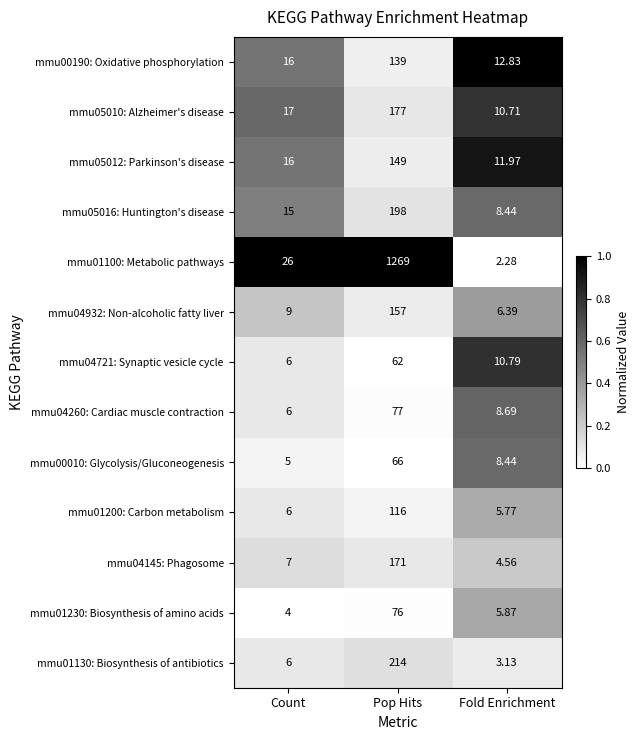

Rank the categories by mmu00010: Glycolysis/Gluconeogenesis value from lowest to highest.

Count, Fold Enrichment, Pop Hits